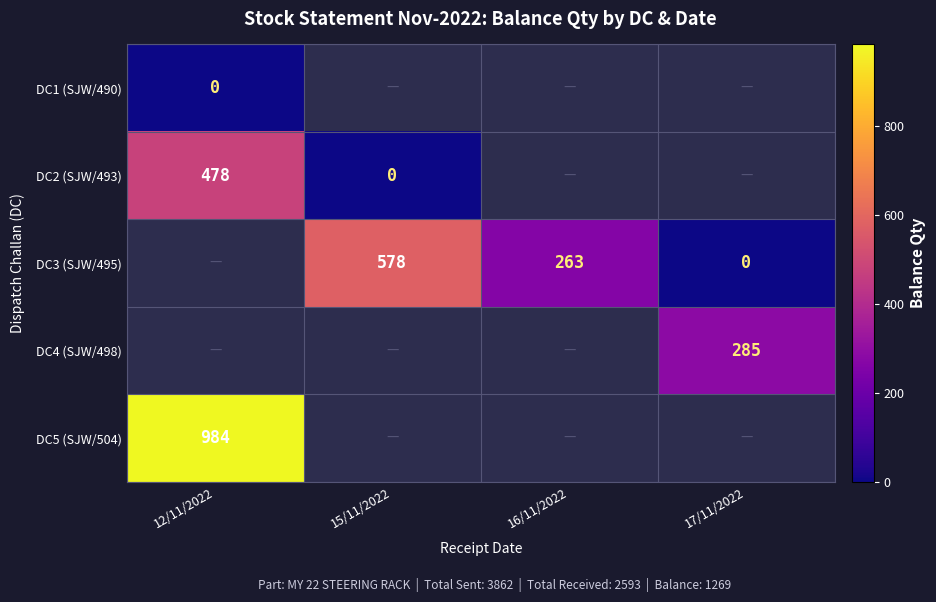

Is it true that DC5 (SJW/504) equals 984 at 12/11/2022?

True